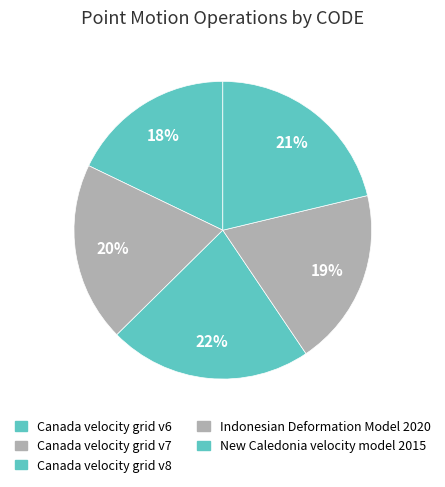

Which has a higher value, Canada velocity grid v8 or New Caledonia velocity model 2015?

Canada velocity grid v8